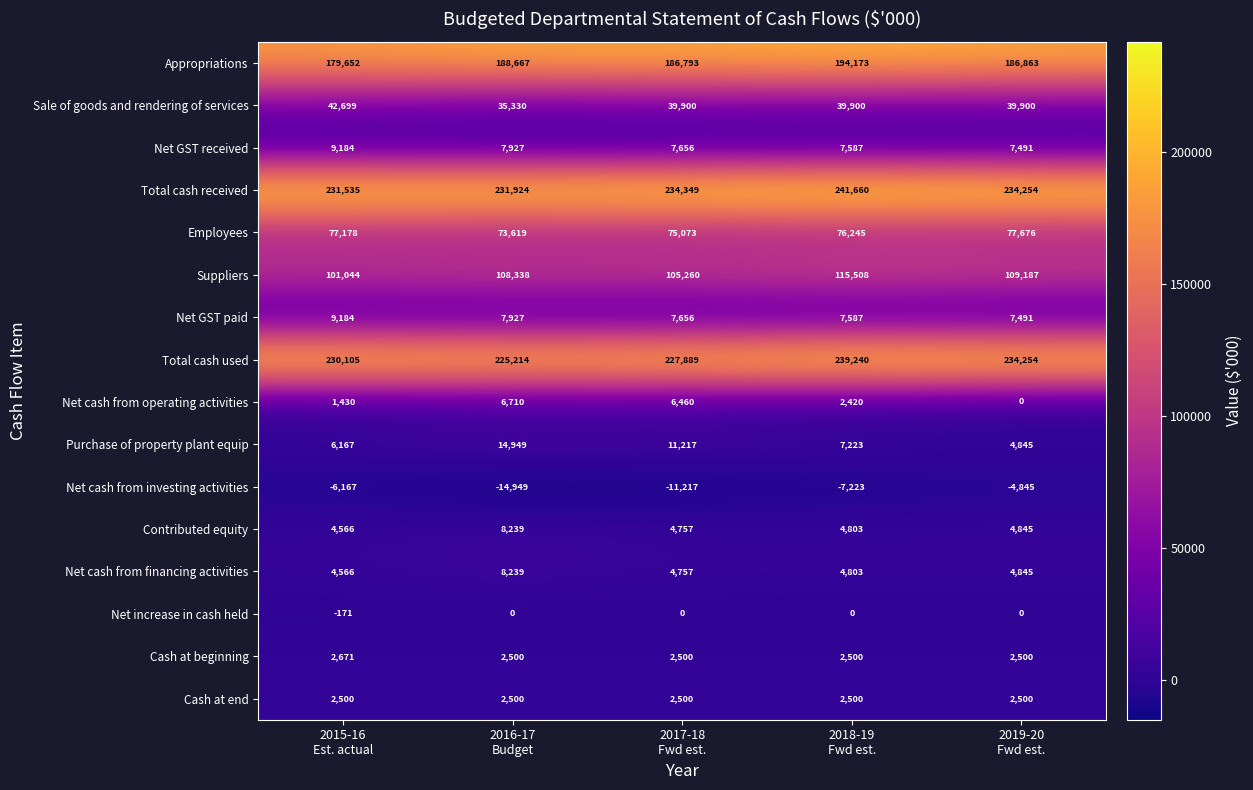

What is the average value of the Sale of goods and rendering of services series?

39546